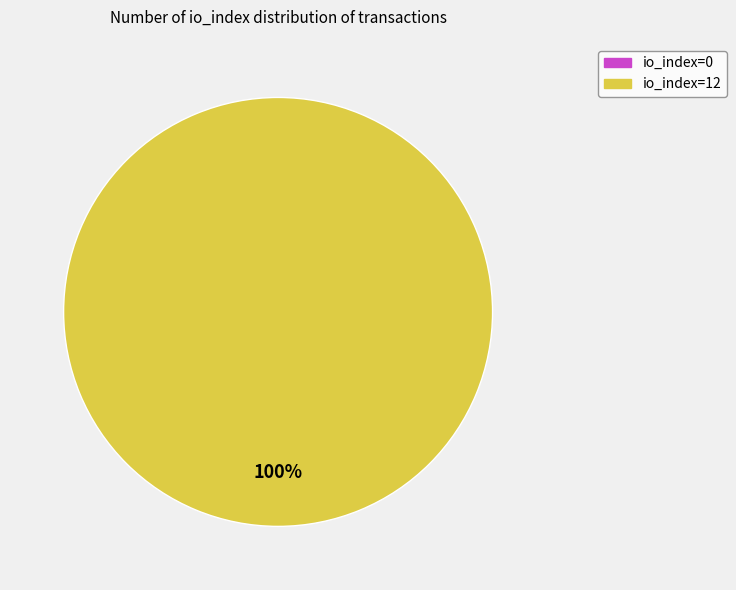

Is it true that io_index=12 is 92% of the pie?

False